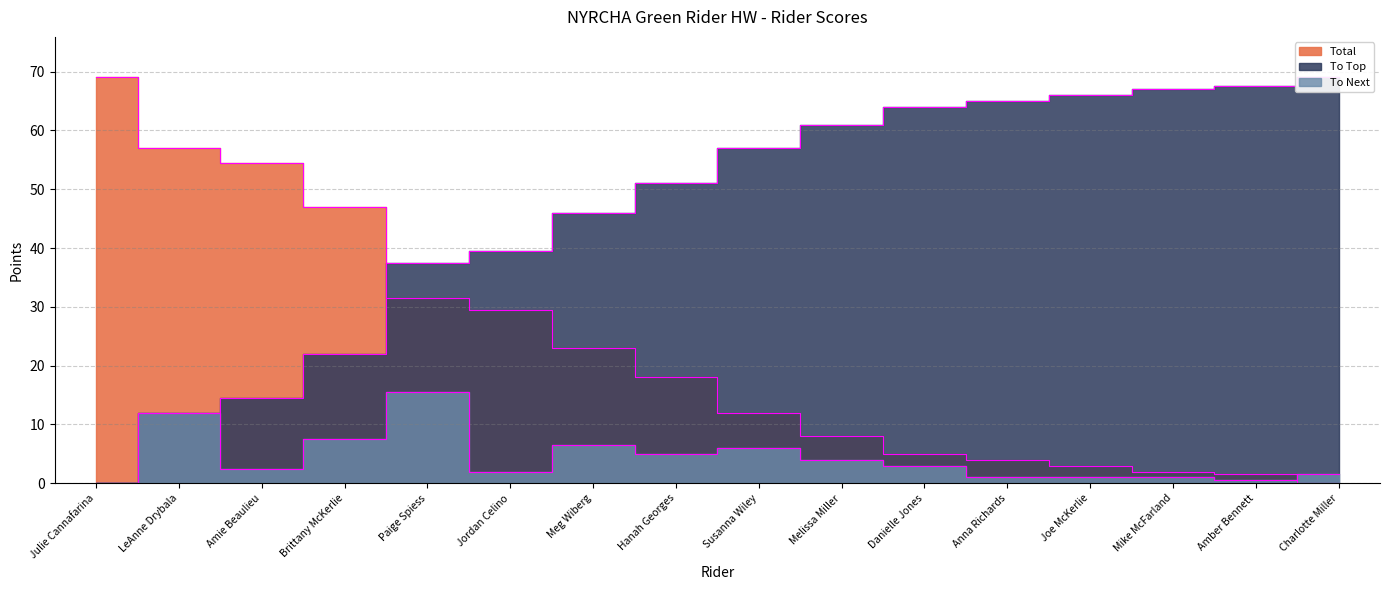

Between Charlotte Miller and Susanna Wiley, which is larger?

Susanna Wiley